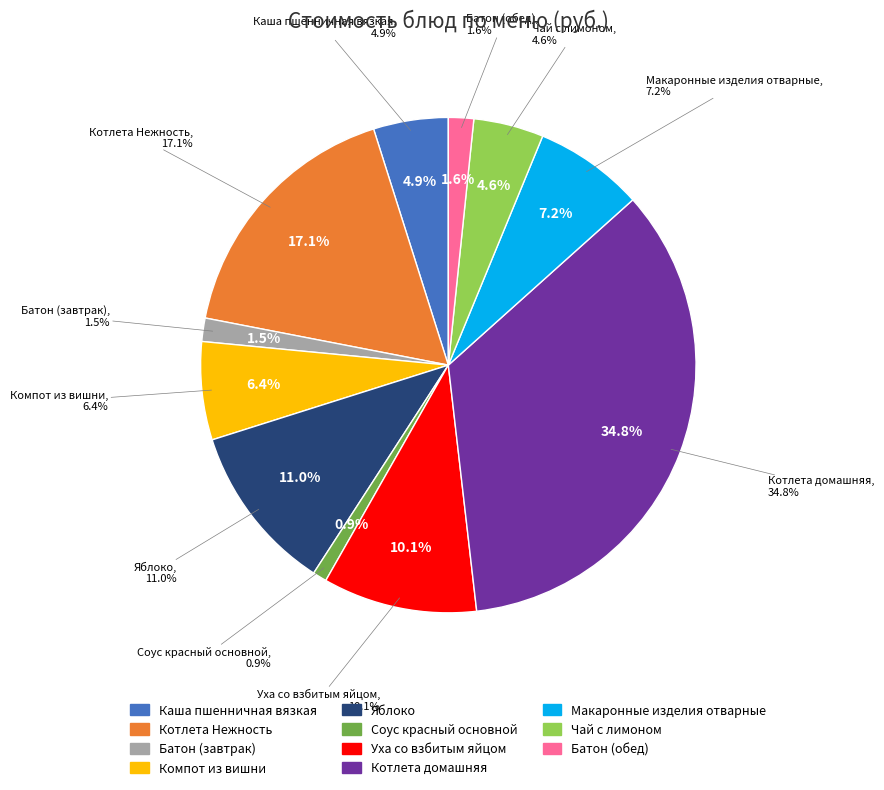

Is there any slice that represents more than half of the pie?

No